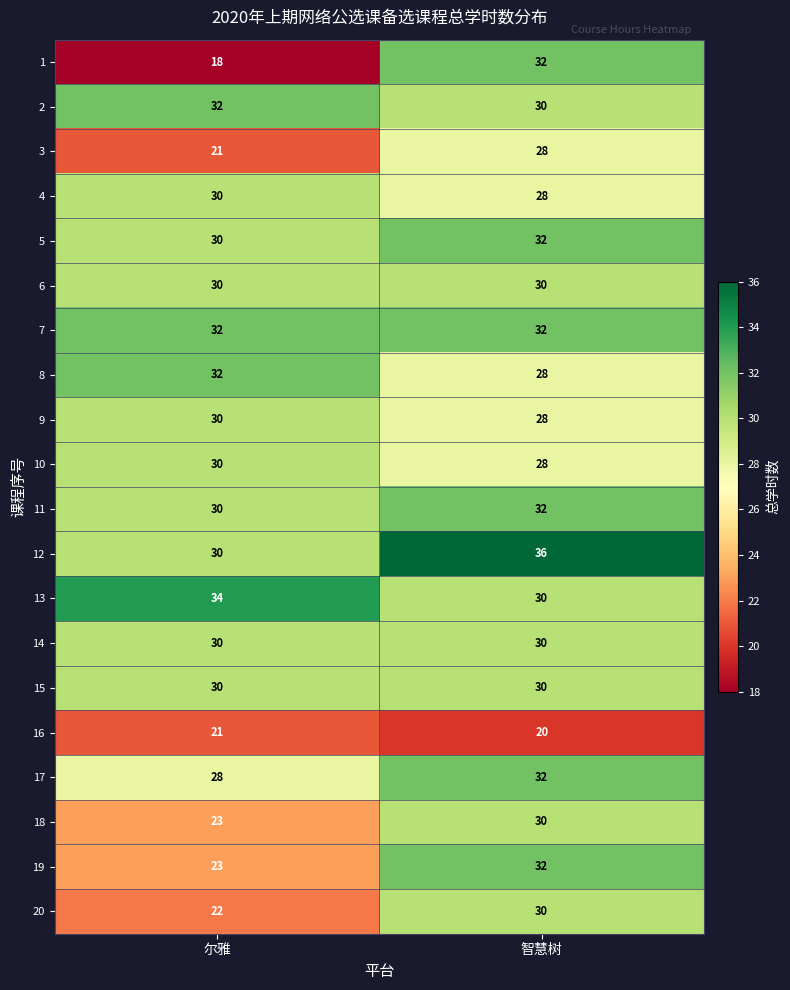

What is the difference between the 13 values at 智慧树 and 尔雅?

4